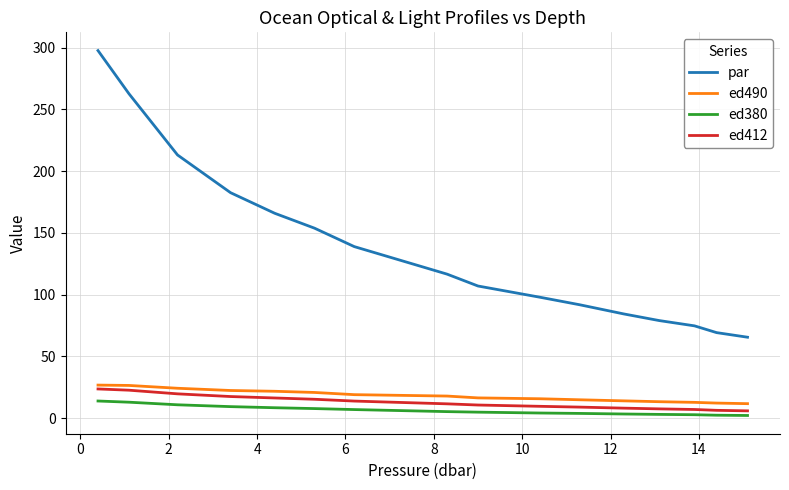

How many lines are shown in the chart?

4